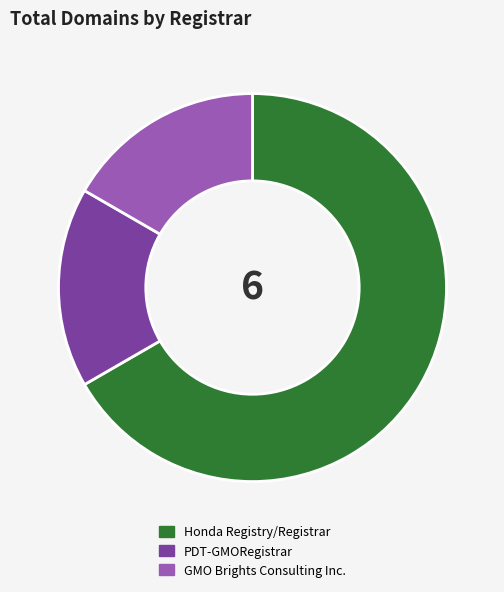

True or false: PDT-GMORegistrar accounts for 17% of the total.

True